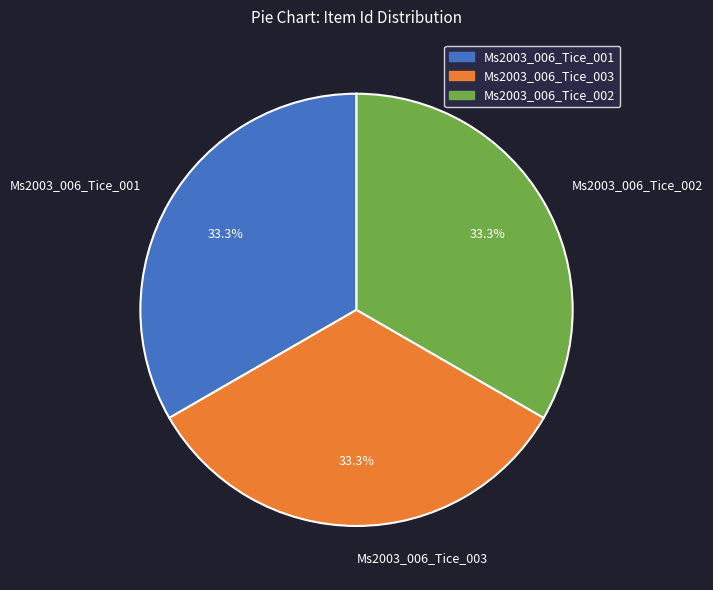

What is the ratio of the value at Ms2003_006_Tice_001 to the value at Ms2003_006_Tice_002?

1.0